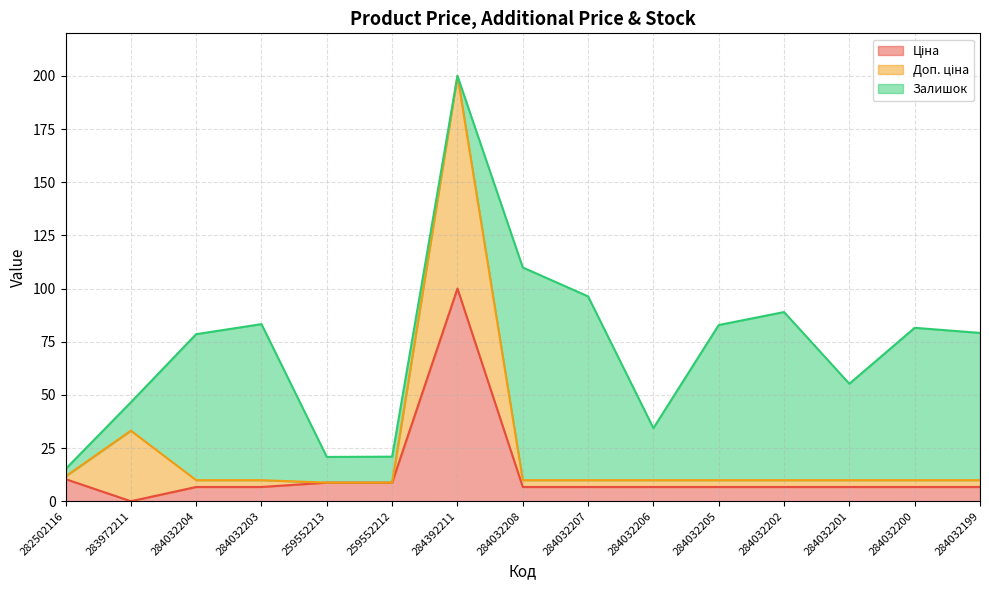

True or false: Ціна has a value of 2.6 at 259552212.

False